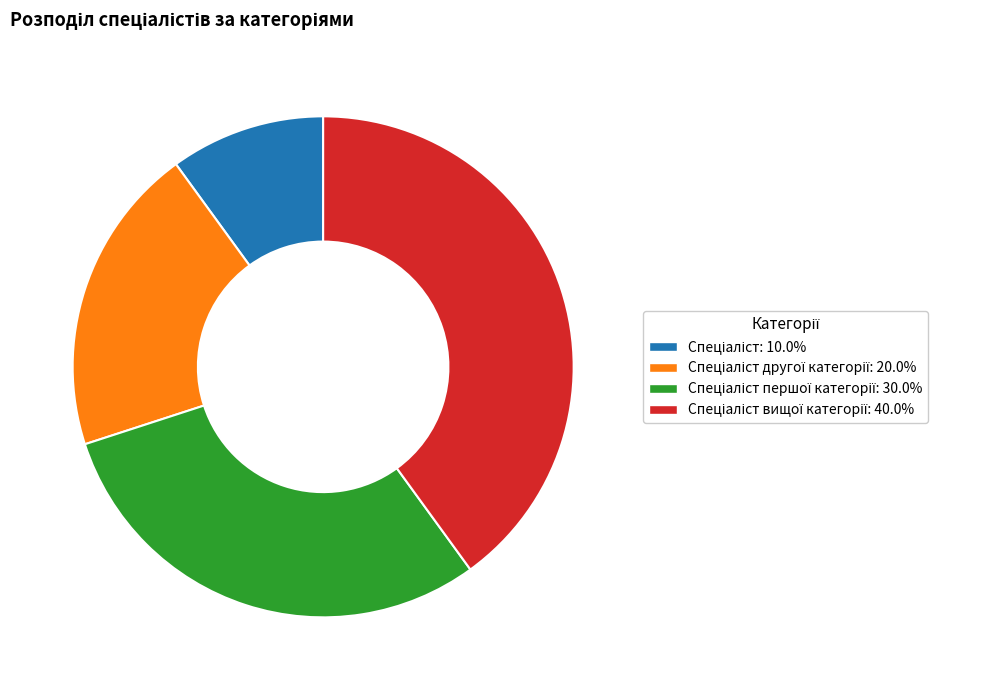

Is there any slice that represents more than half of the pie?

No